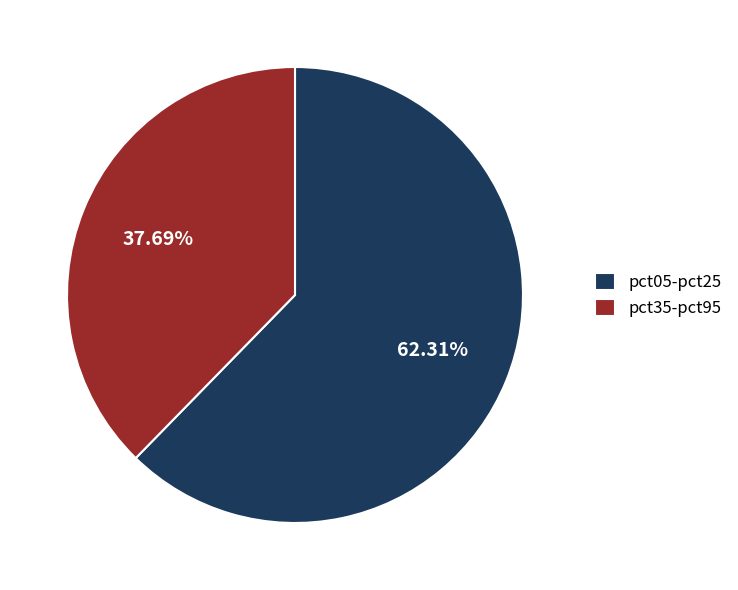

Do pct35-pct95 and pct05-pct25 together represent more than half of the pie?

Yes